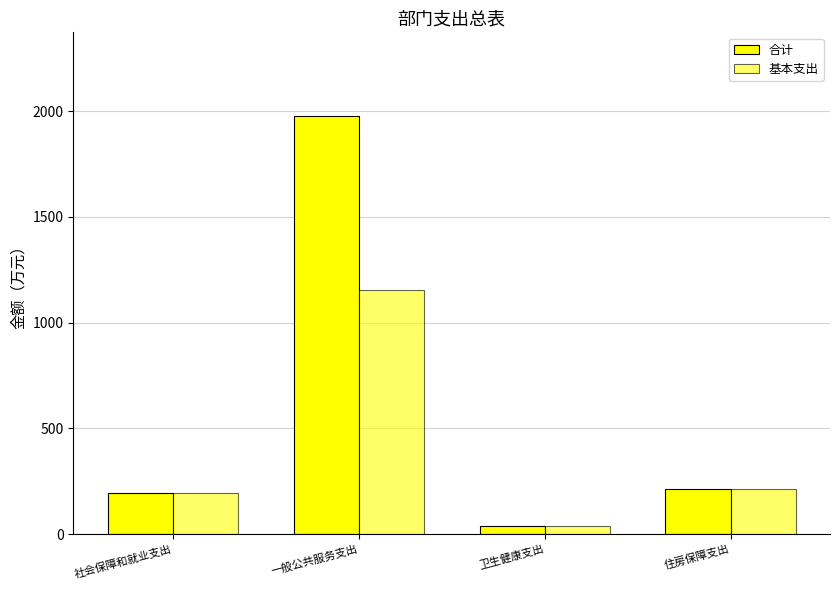

What is the sum of all 合计 values?

2428.1